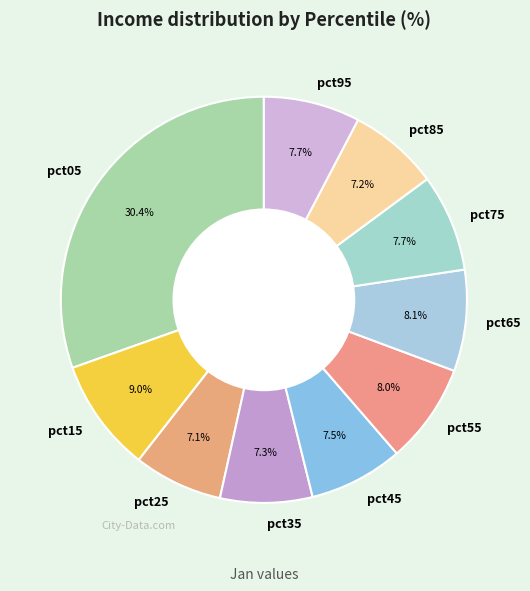

What is the largest slice in the pie chart?

pct05